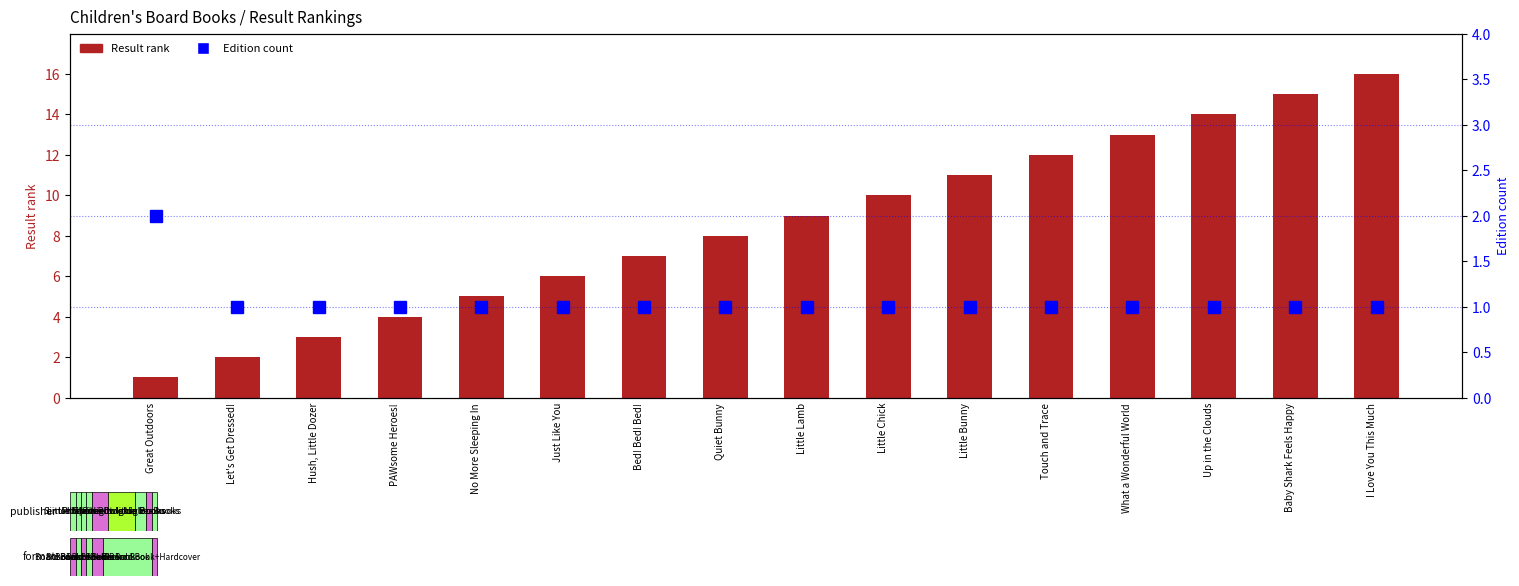

List the labels in order of Result rank value, largest first.

I Love You This Much, Baby Shark Feels Happy, Up in the Clouds, What a Wonderful World, Touch and Trace, Little Bunny, Little Chick, Little Lamb, Quiet Bunny, Bed! Bed! Bed!, Just Like You, No More Sleeping In, PAWsome Heroes!, Hush, Little Dozer, Let's Get Dressed!, Great Outdoors